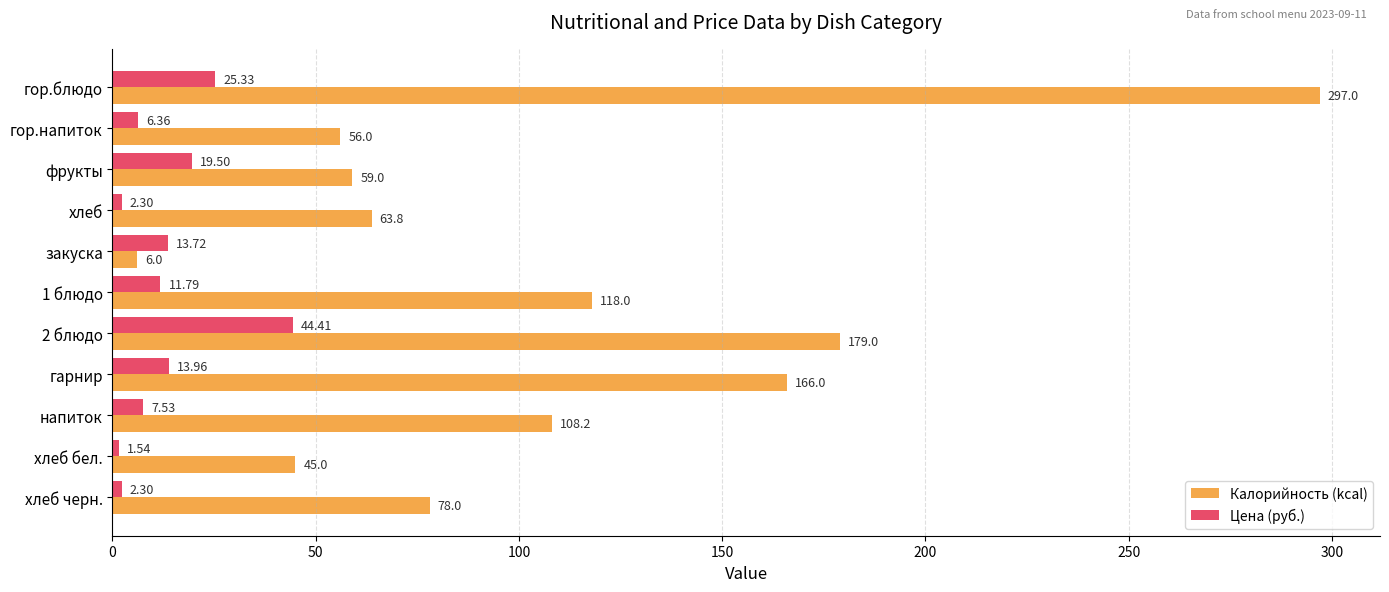

What is the difference between the Цена (руб.) values at закуска and хлеб черн.?

11.4